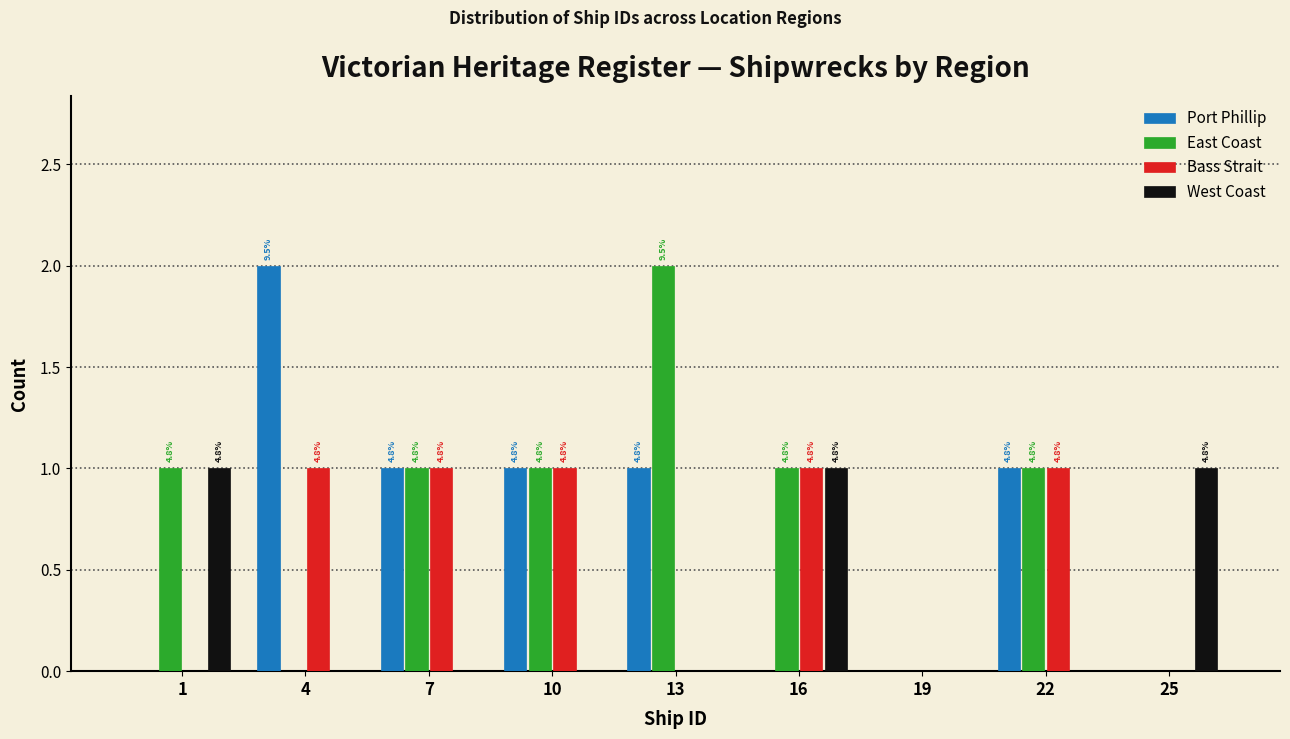

Are the bars grouped side by side (vs. stacked)?

Yes